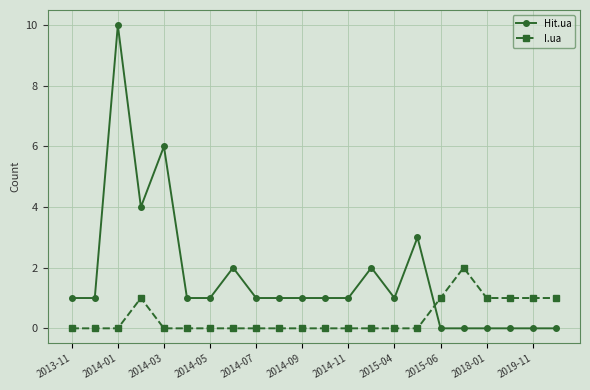

What is the highest value of the I.ua series?

2